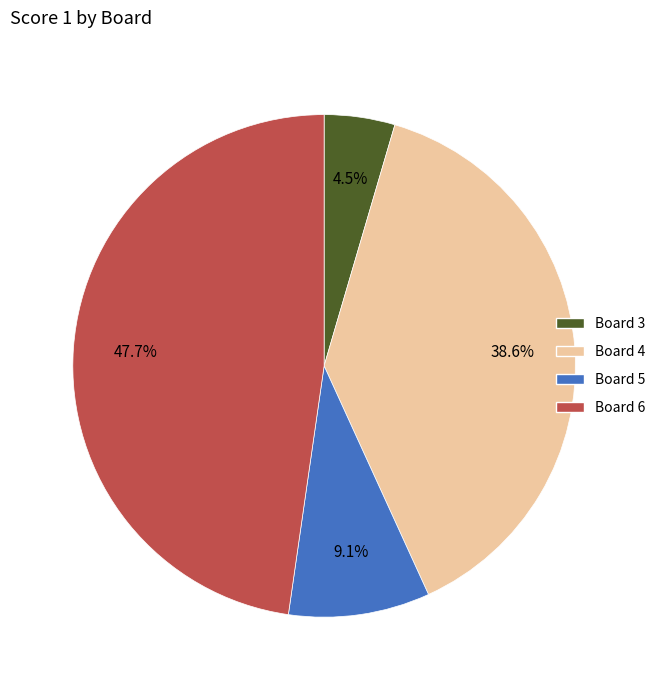

Is there a majority slice in this chart?

No